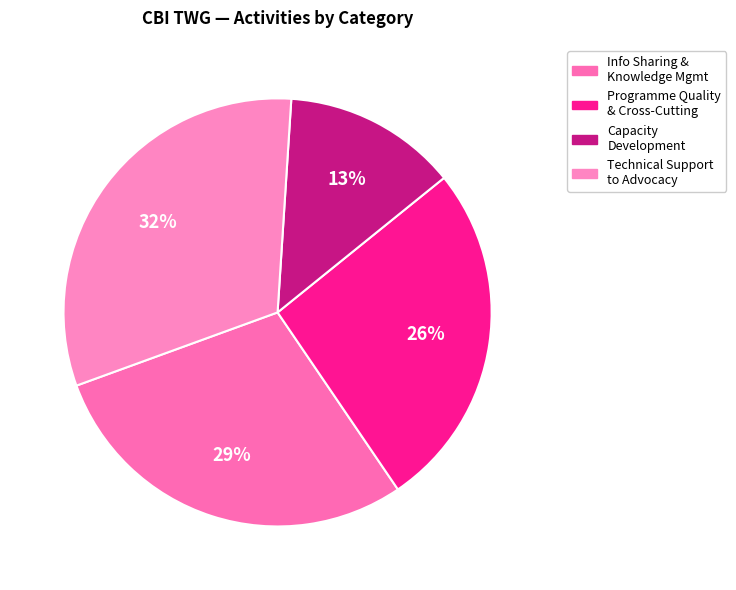

Count the number of slices in the pie.

4